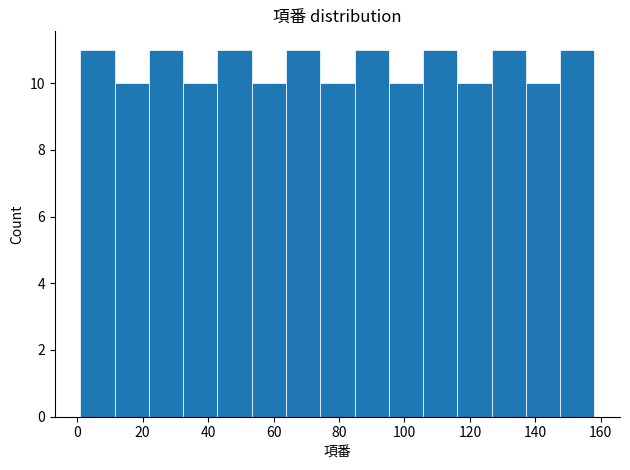

Reading left to right, transcribe this chart: for each bar, give the range it covers on the x-axis and its height. Neither the bar edges nor the heights are printed on the chart, so give them approximately, as read against the axes.

2 to 12: 11
12 to 22: 10
22 to 32: 11
32 to 42: 10
42 to 54: 11
54 to 64: 10
64 to 74: 11
74 to 84: 10
84 to 96: 11
96 to 106: 10
106 to 116: 11
116 to 126: 10
126 to 138: 11
138 to 148: 10
148 to 158: 11